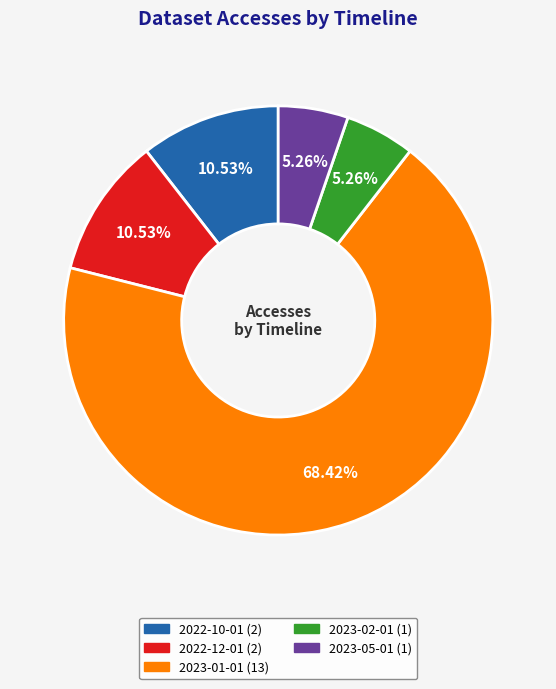

Approximately how many times larger is the value at 2023-01-01 compared to 2023-02-01?

13.0